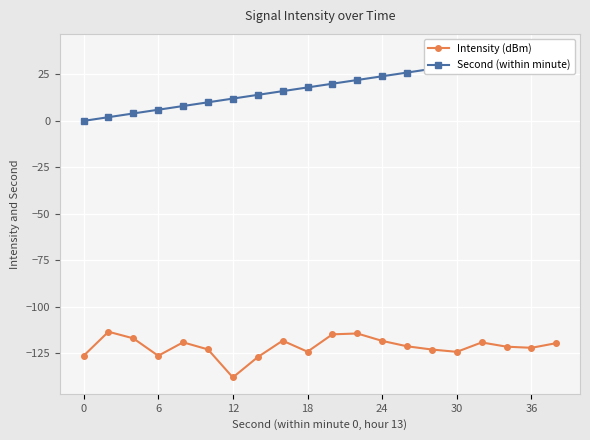

What is the difference between the maximum and minimum values in the Second (within minute) series?

38.0